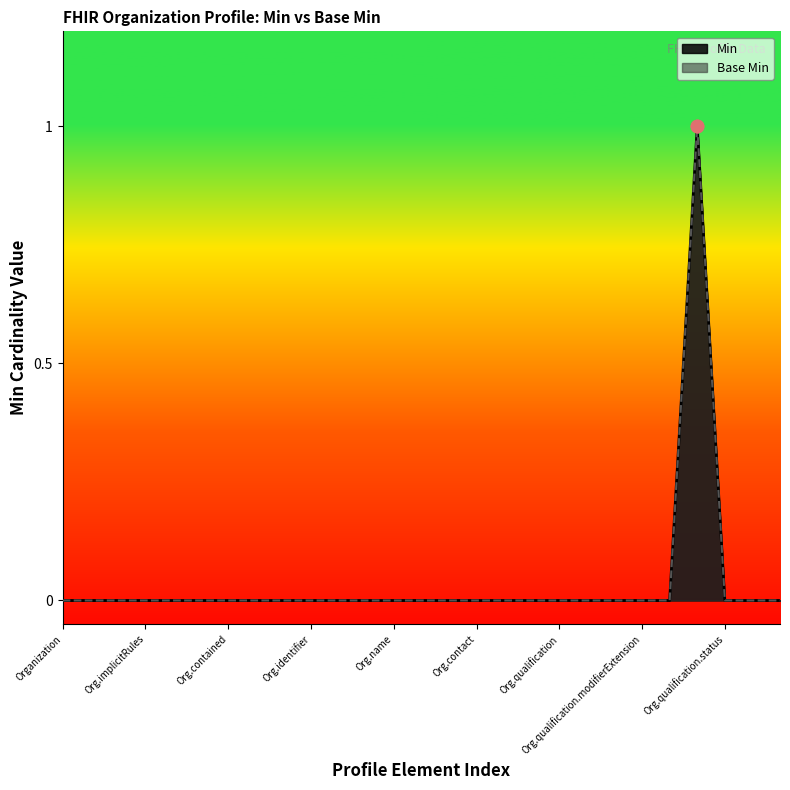

At how many categories does at least one series exceed 0?

1